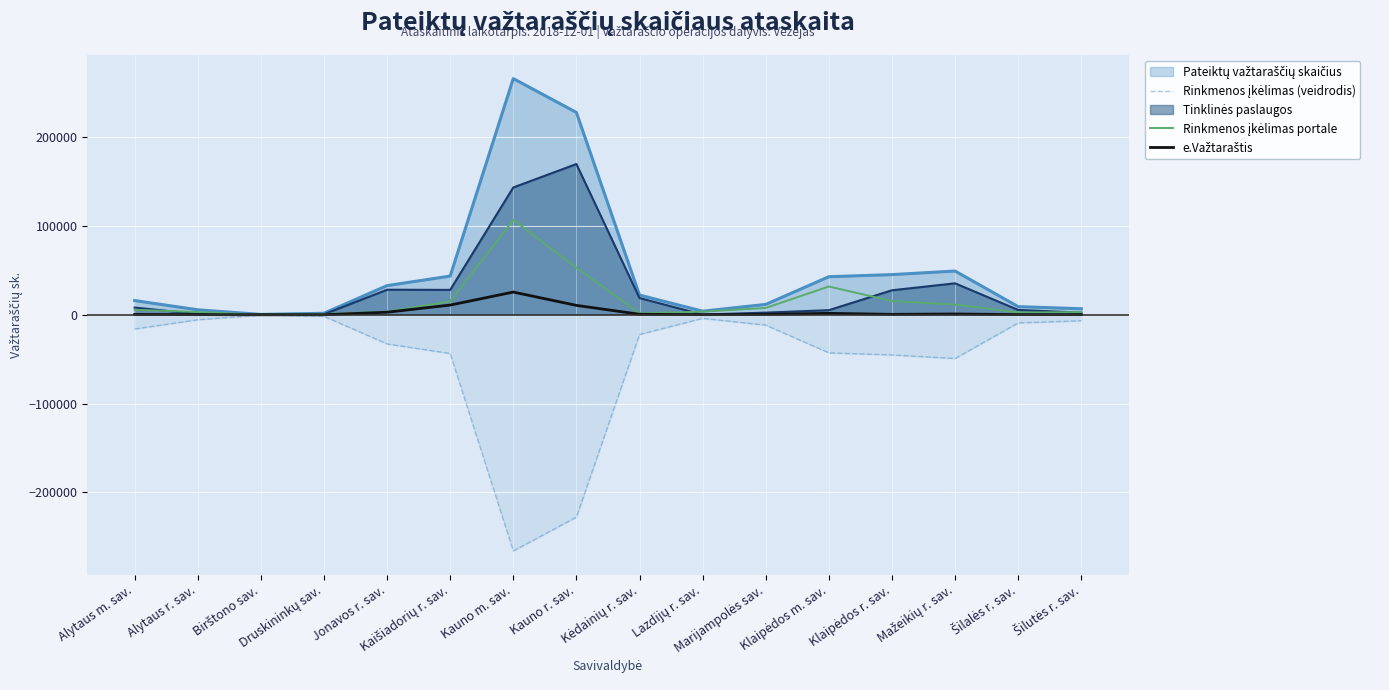

At how many categories does at least one series exceed -70791?

16